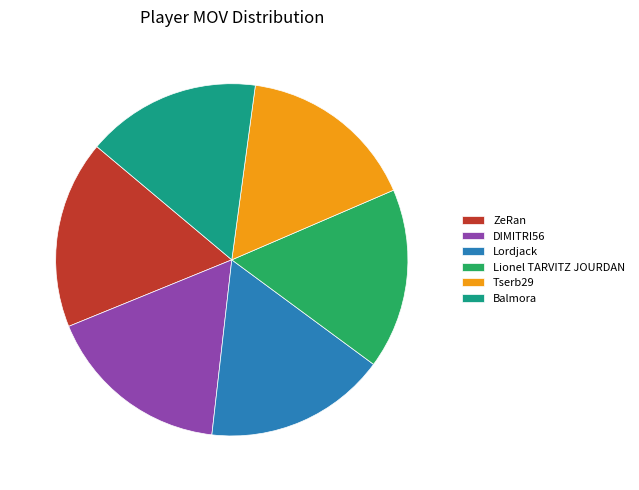

True or false: Tserb29 accounts for 5% of the total.

False